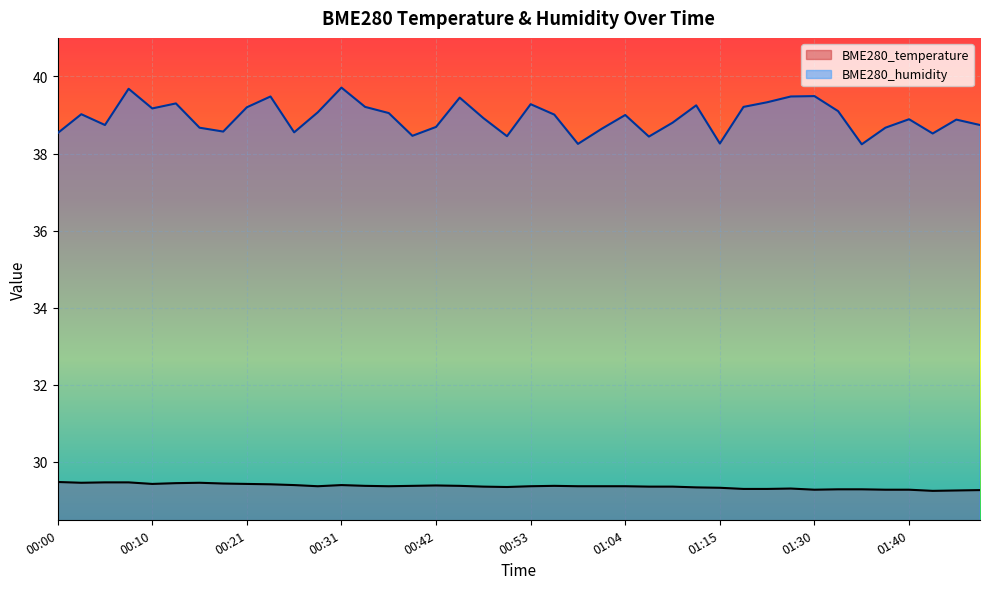

In BME280_humidity, how many points are lower than both neighbors (excluding endpoints)?

11